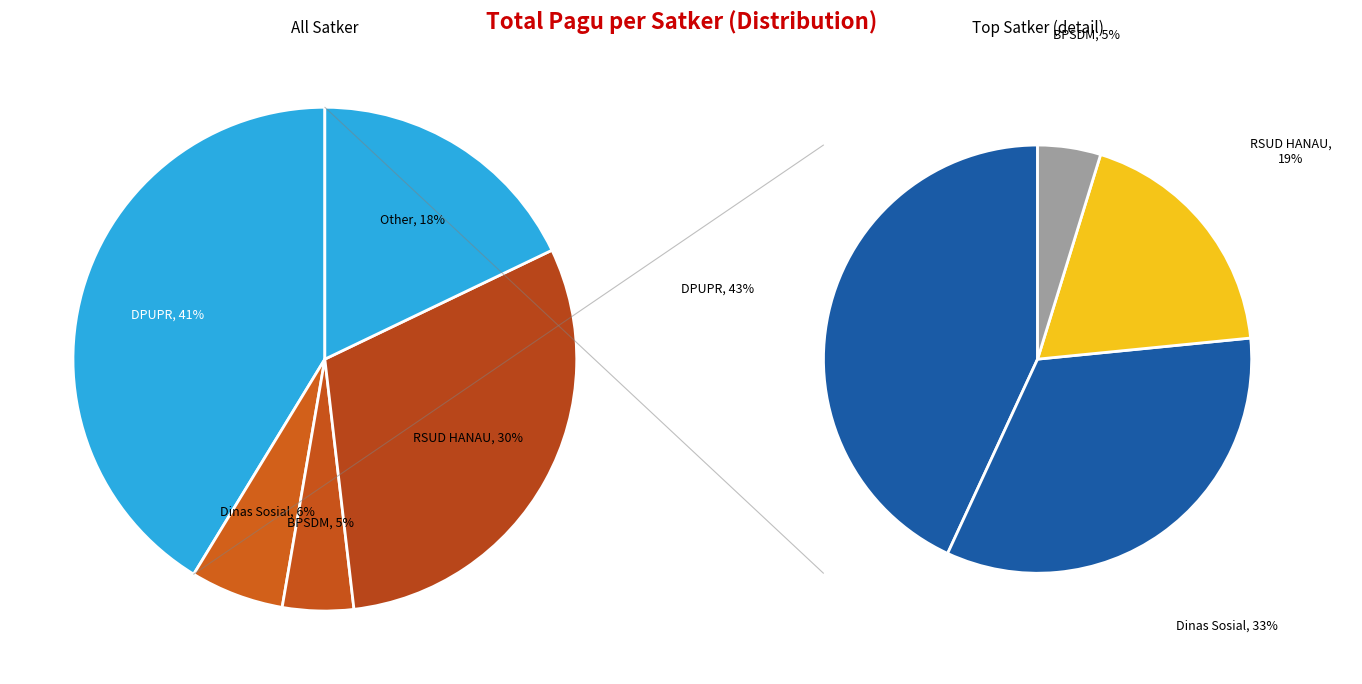

To the nearest percent, what percentage of the pie is Dinas Sosial?

6%